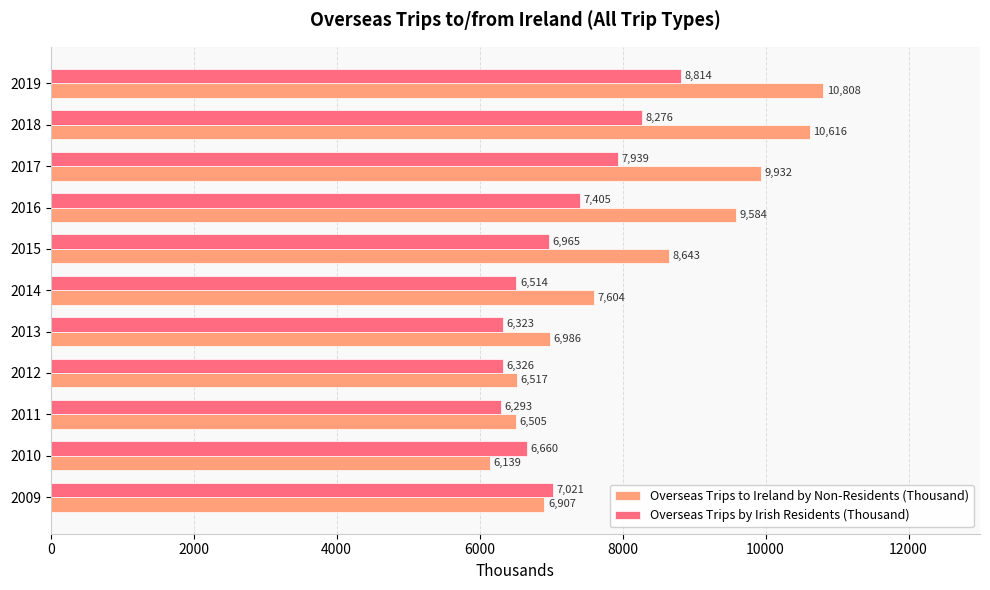

What is the average value of the Overseas Trips by Irish Residents (Thousand) series?

7140